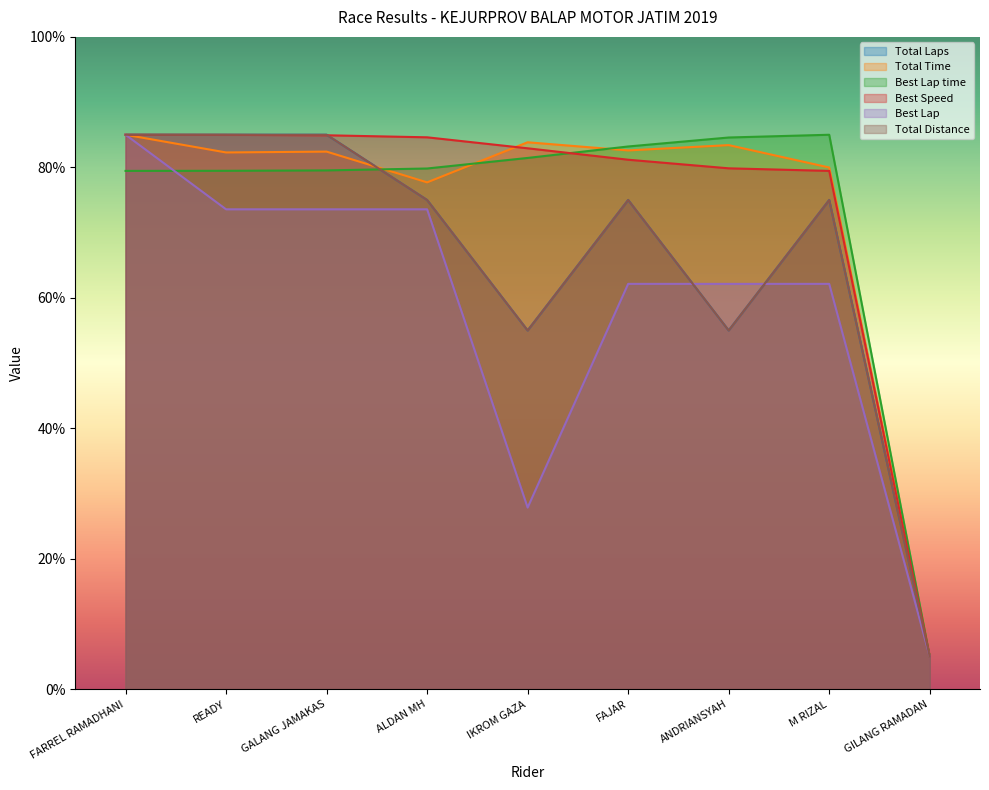

Rank the series by their maximum value, from highest to lowest.

Total Laps, Total Time, Best Lap time, Best Speed, Best Lap, Total Distance